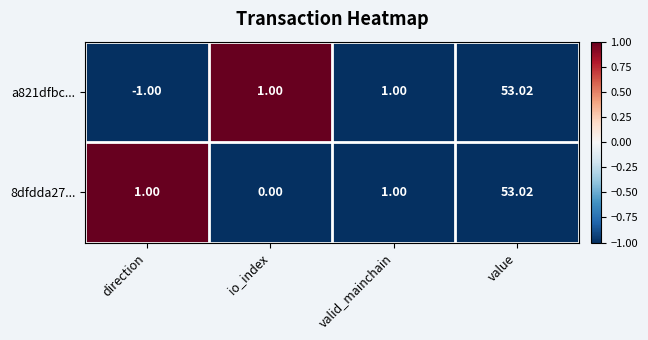

At which label does 8dfdda27... reach its minimum?

io_index